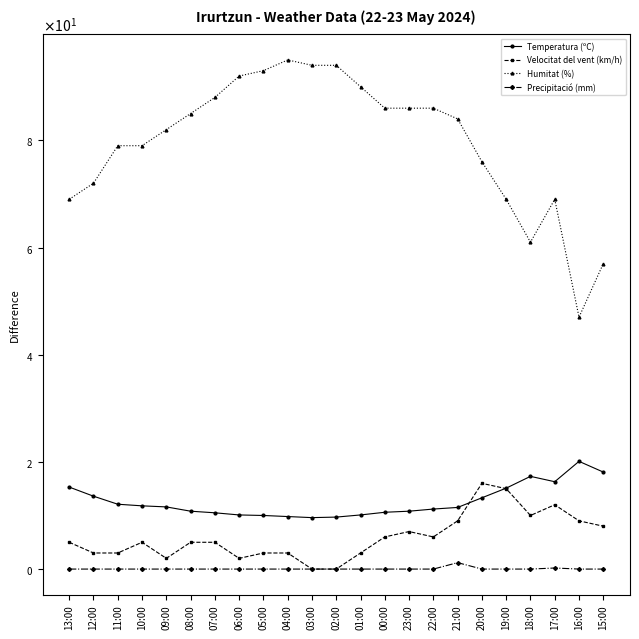

Does the chart have visible grid lines?

No